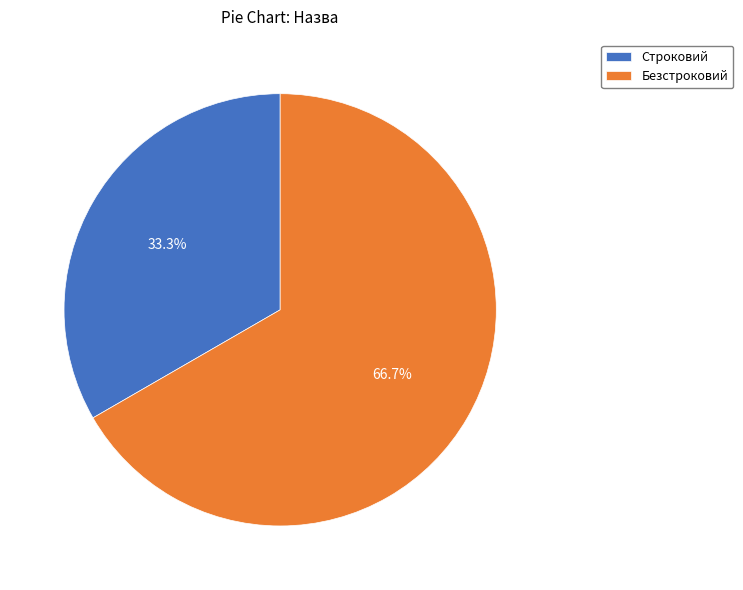

Combined, do Безстроковий and Строковий account for over 50%?

Yes